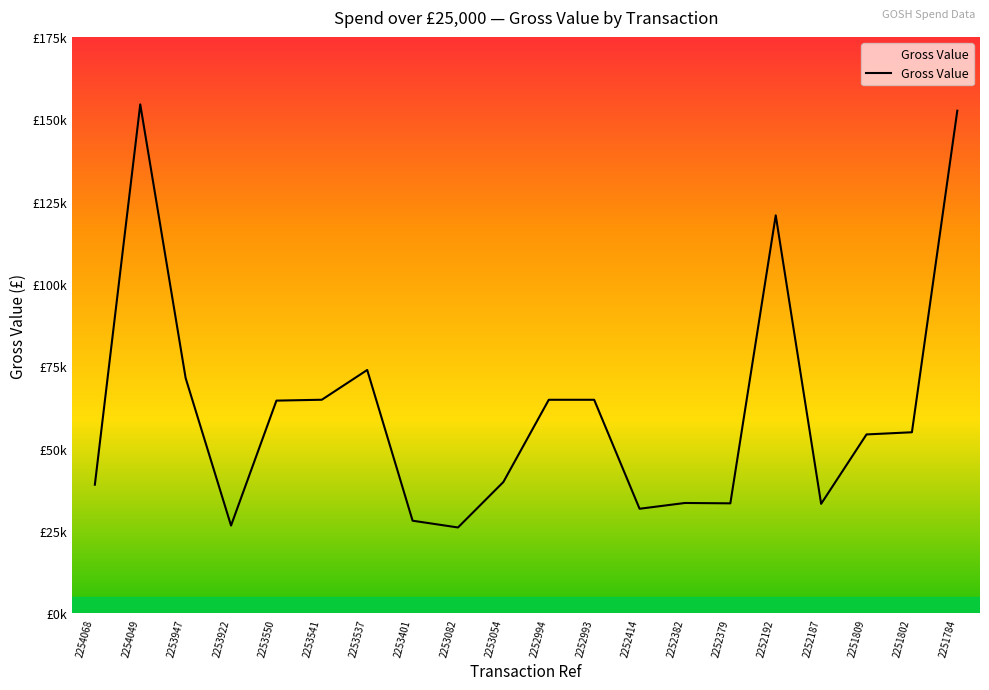

Does the chart display data point markers on the line(s)?

No